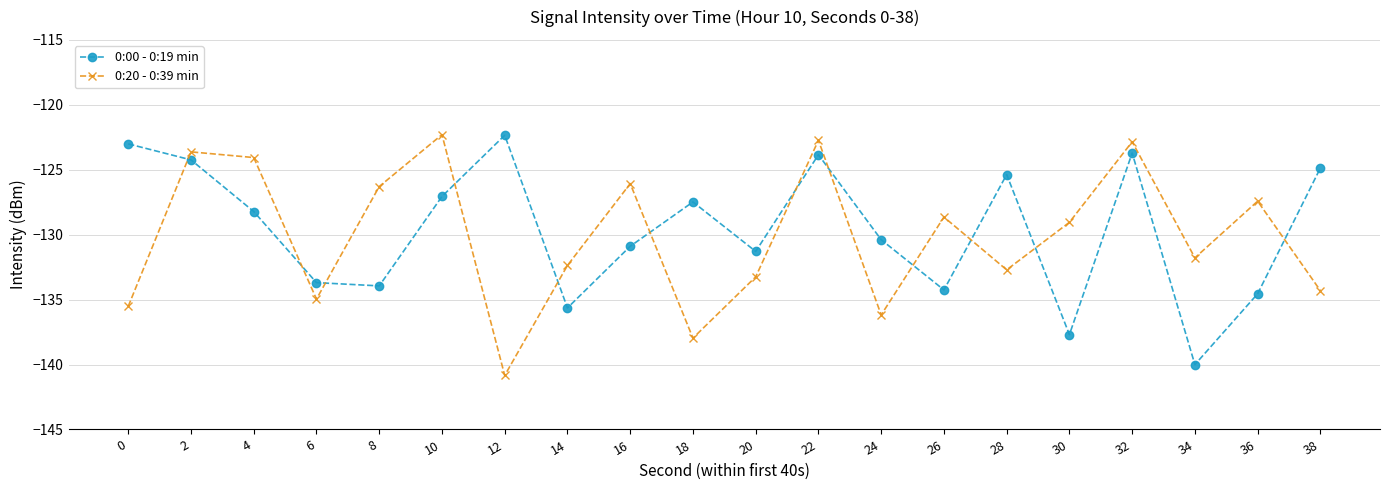

Where do 0:20 - 0:39 min and 0:00 - 0:19 min first cross each other?

0 and 2